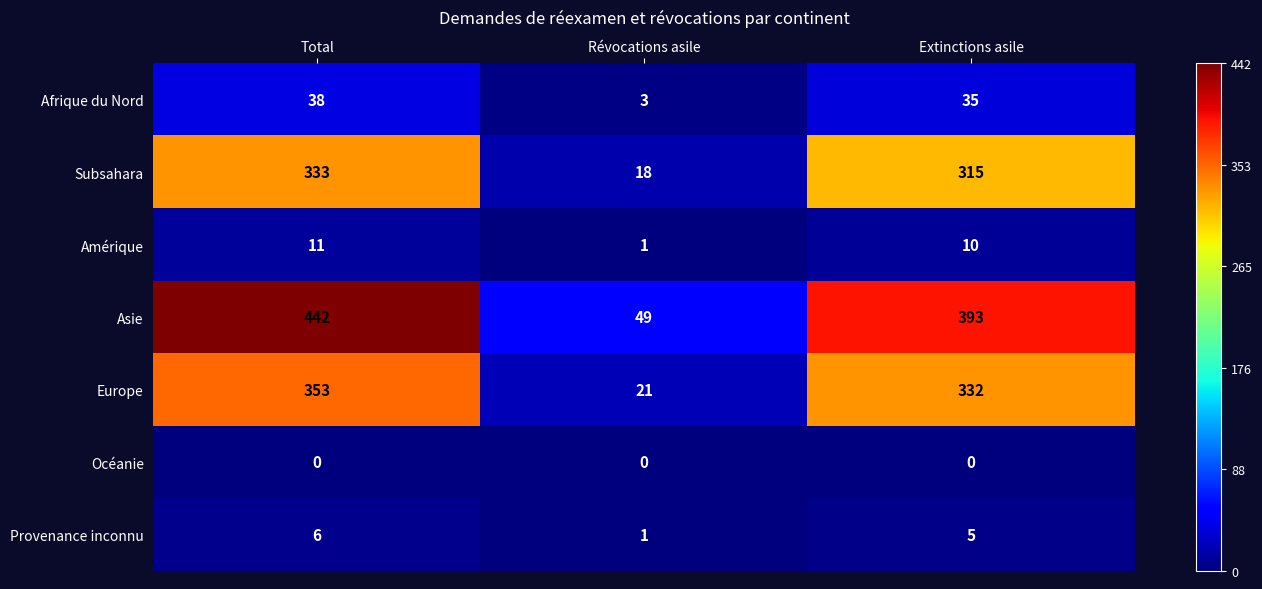

Is it true that Provenance inconnu equals 1 at Révocations asile?

True